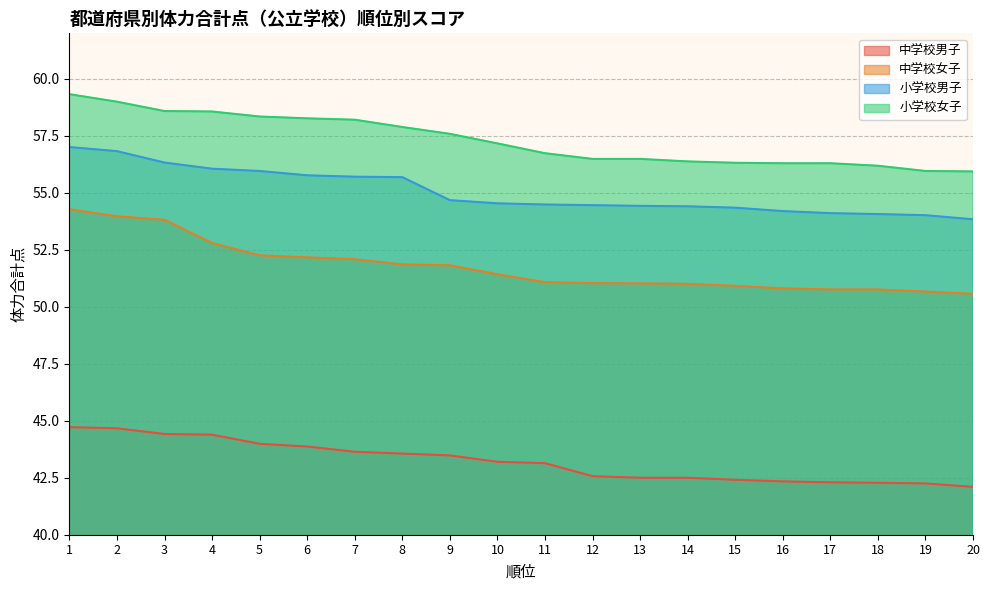

How many values in the 小学校男子 series are below 54?

1